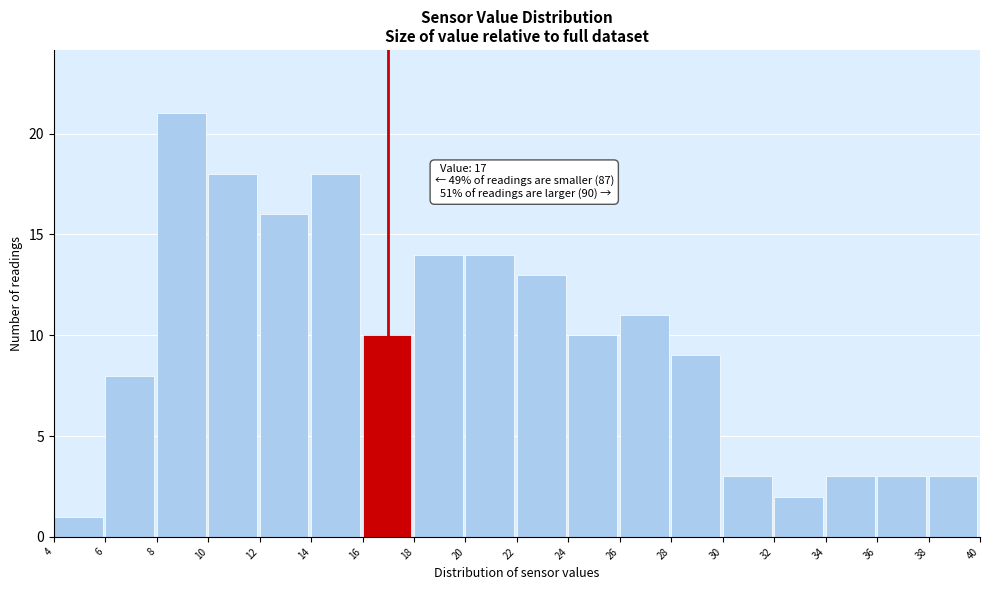

Which range on the x-axis has the tallest bar?

8 to 10